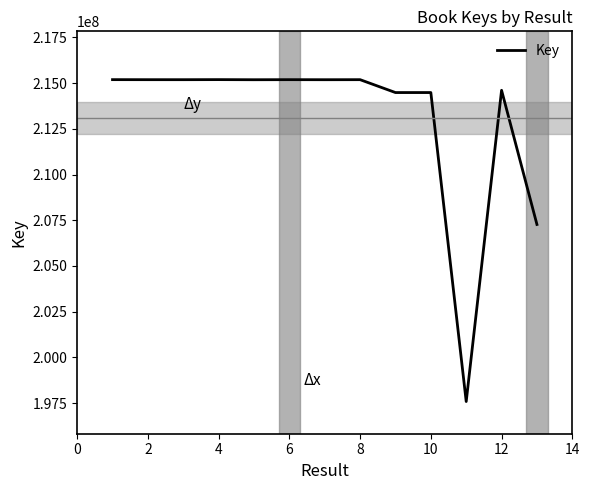

What is the minimum value shown in the chart?

197585241